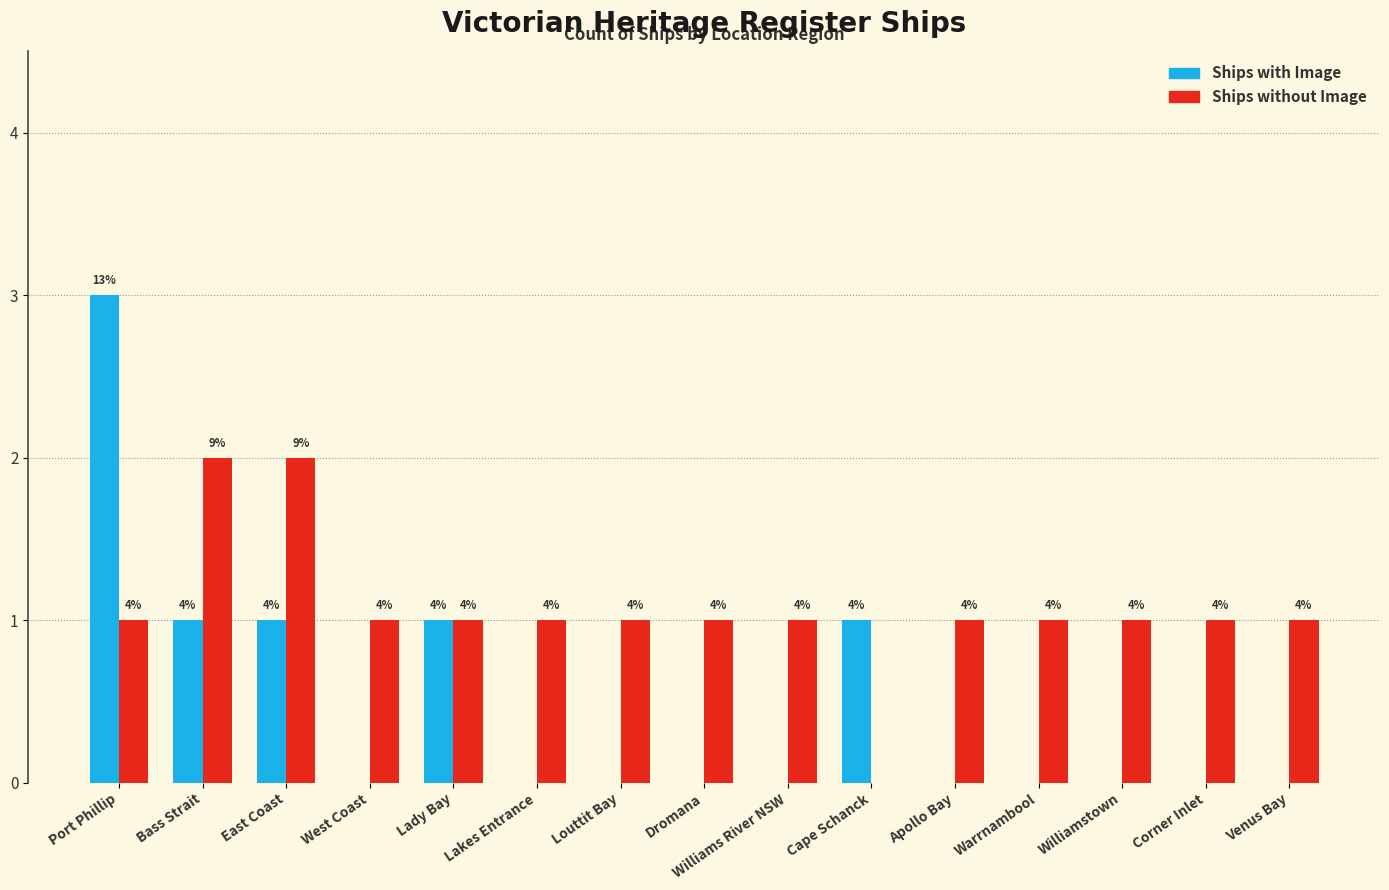

At which category is the sum across all series the highest?

Port Phillip